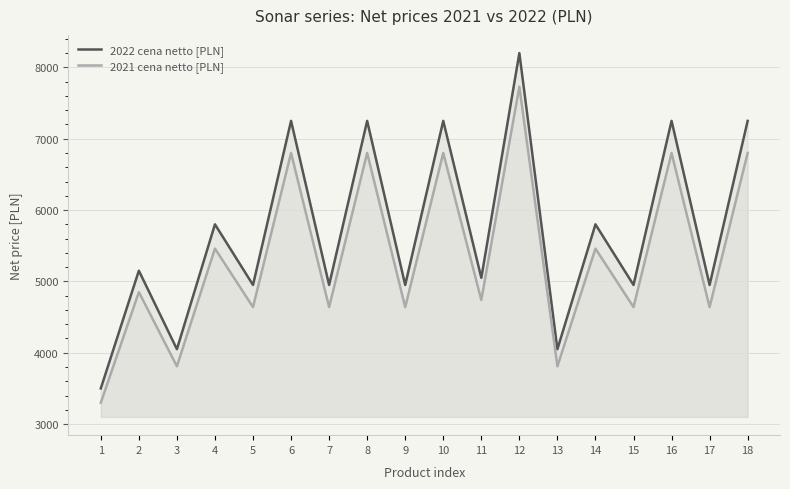

The 2022 cena netto [PLN] series shows 12861 at 16. True or false?

False